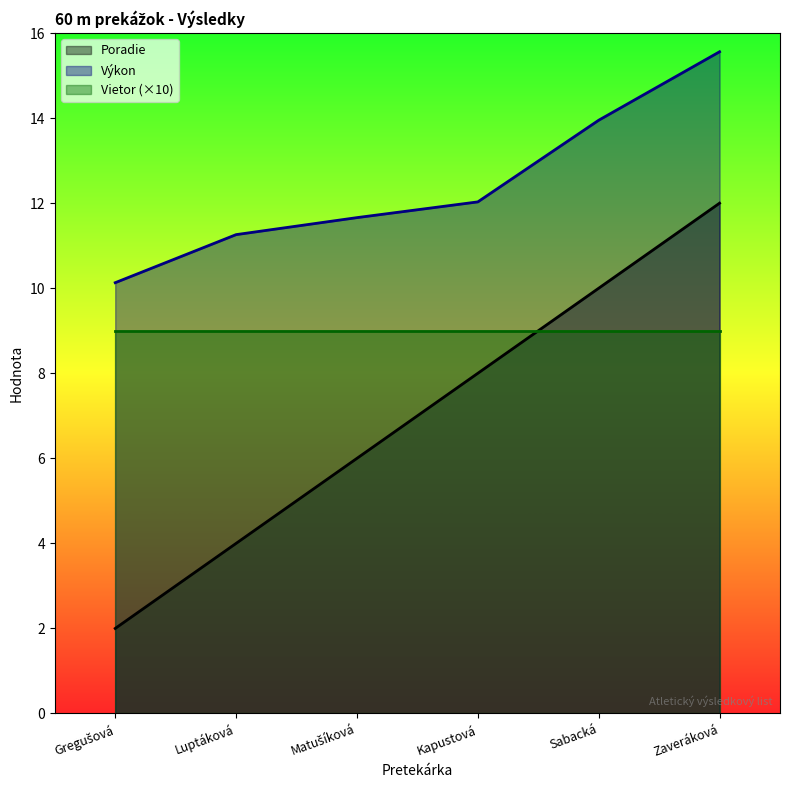

At which category does the chart reach its peak across all series?

Zaveráková